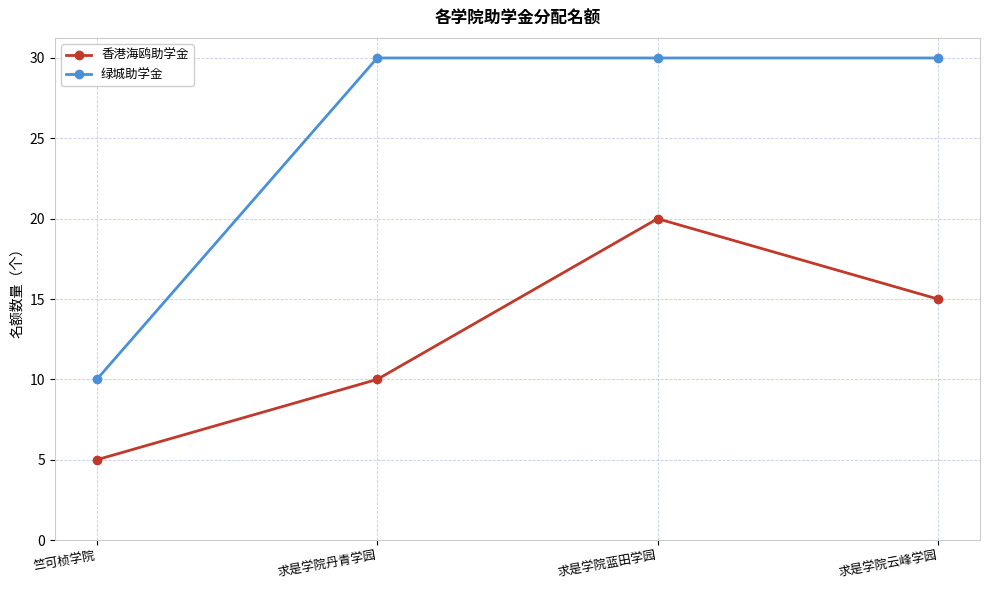

Where does the 香港海鸥助学金 series first go above 15?

求是学院蓝田学园